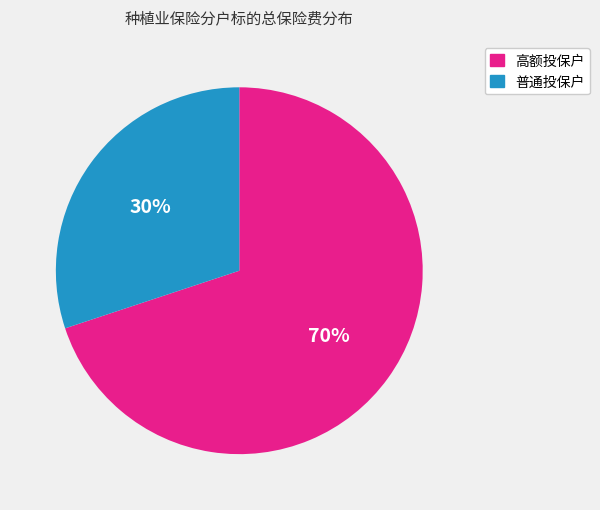

Is there any slice that represents more than half of the pie?

Yes